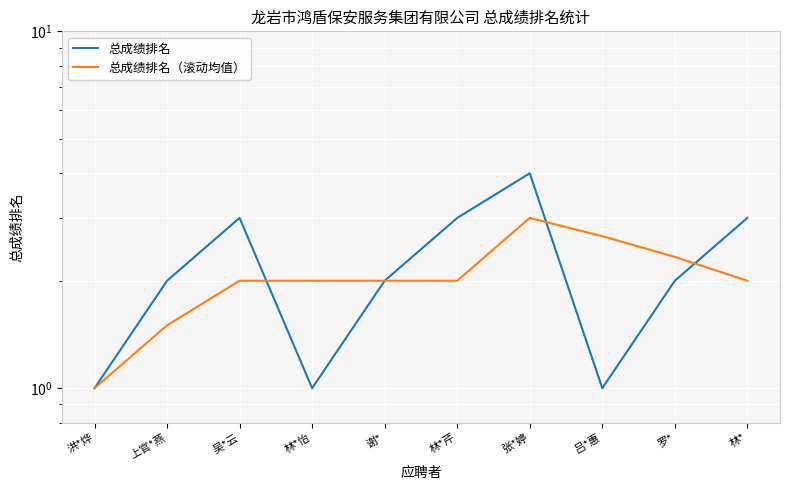

What is the difference between the 总成绩排名 values at 张*婷 and 林*怡?

3.0